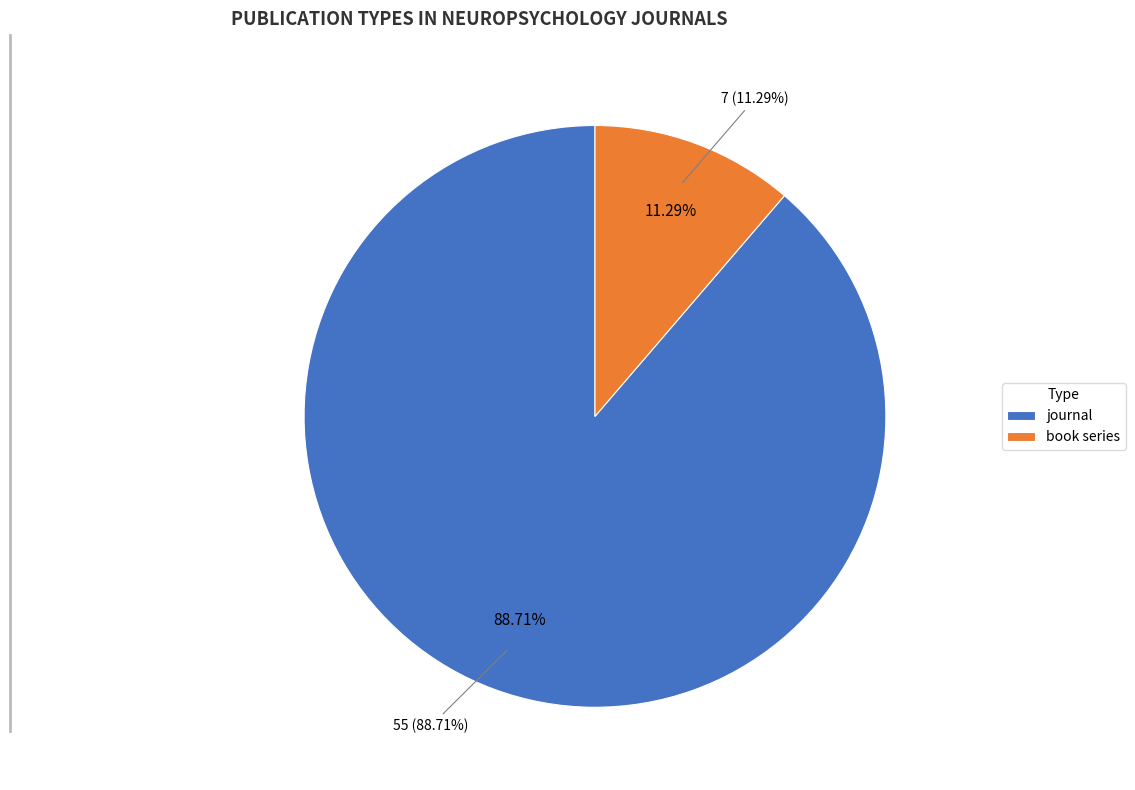

Is there any slice that represents more than half of the pie?

Yes